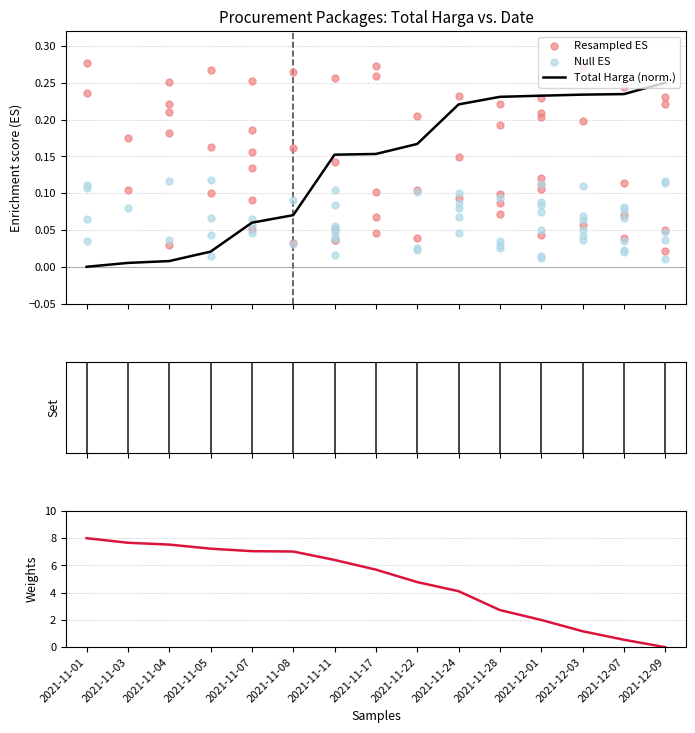

What is the change in value from 2021-11-05 to 2021-12-09?

-7.2